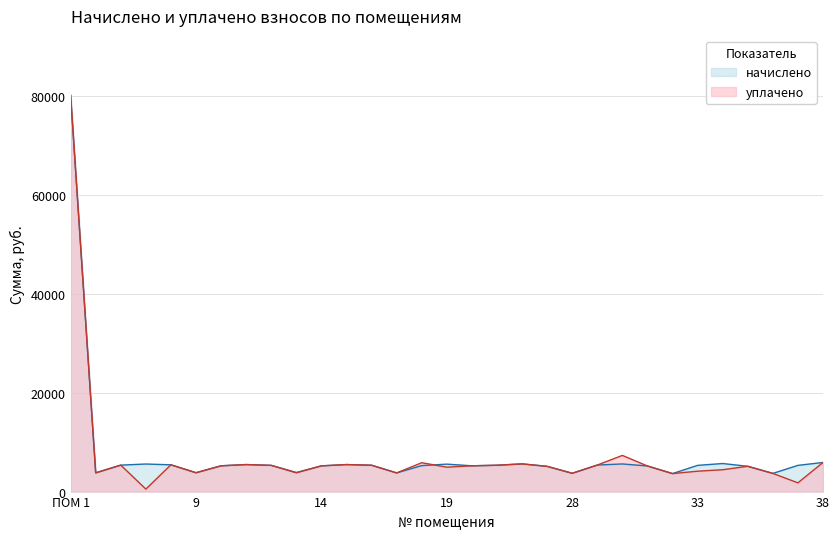

How many times do начислено and уплачено cross each other?

1